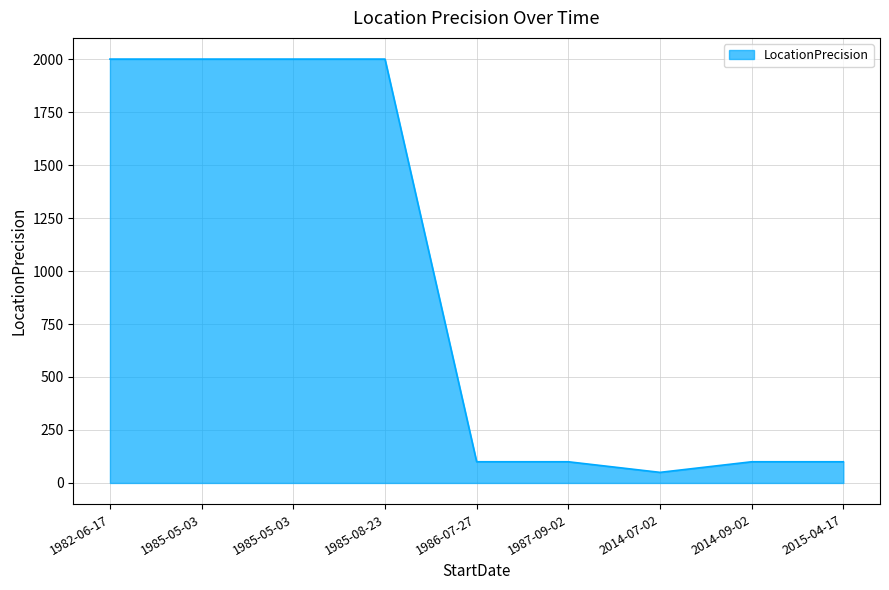

Is it true that the value at 1982-06-17 is 2000?

True